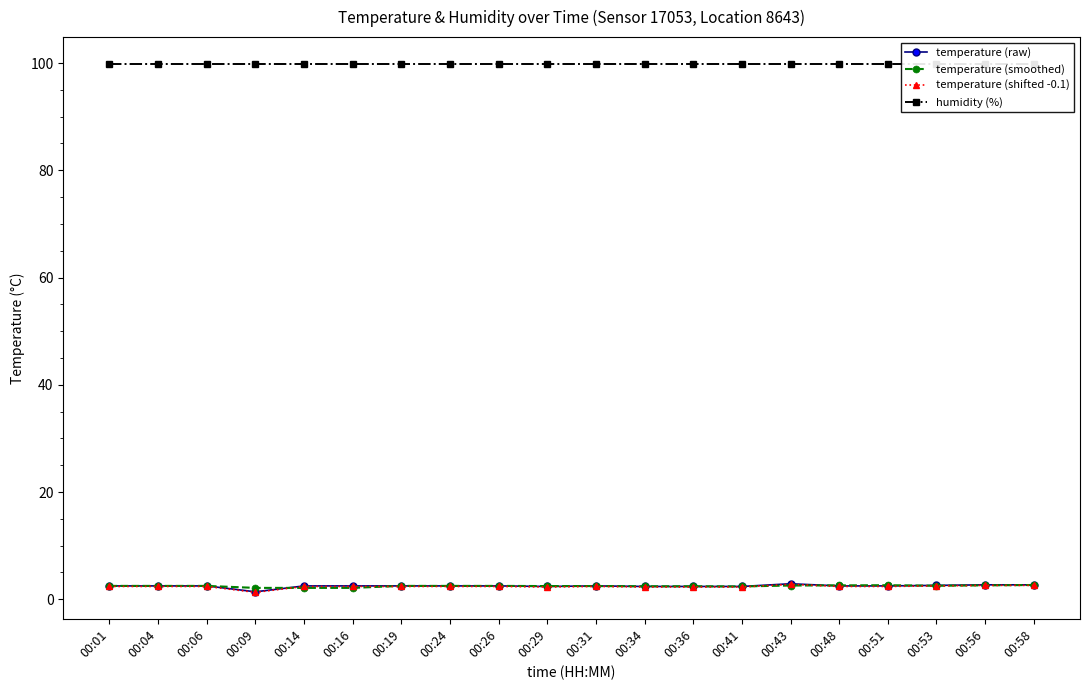

Which series has the widest spread of values?

temperature (raw)